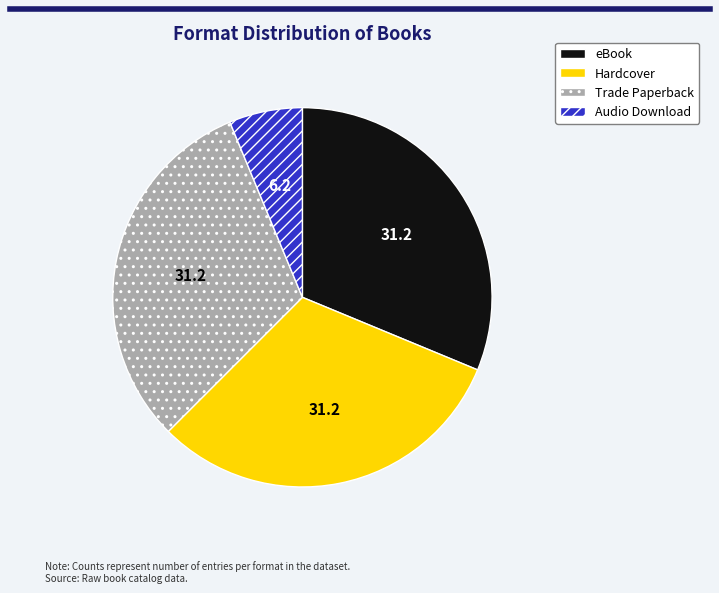

Is there any slice that represents more than half of the pie?

No